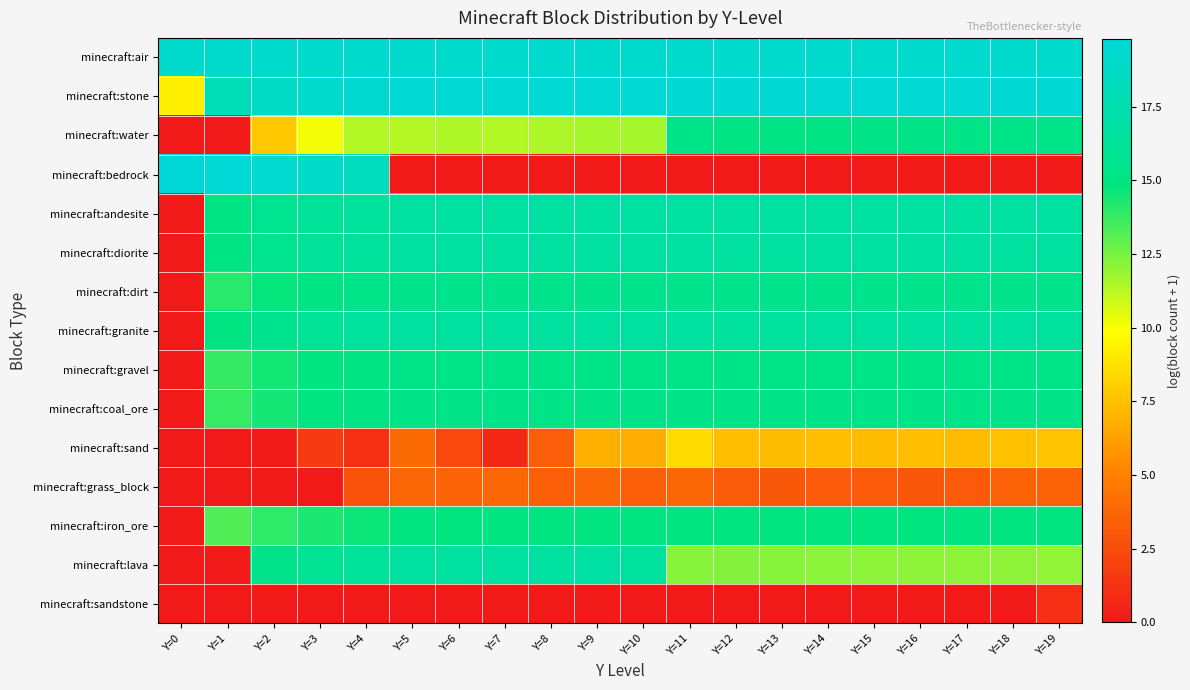

What is the greatest value displayed?

19.8